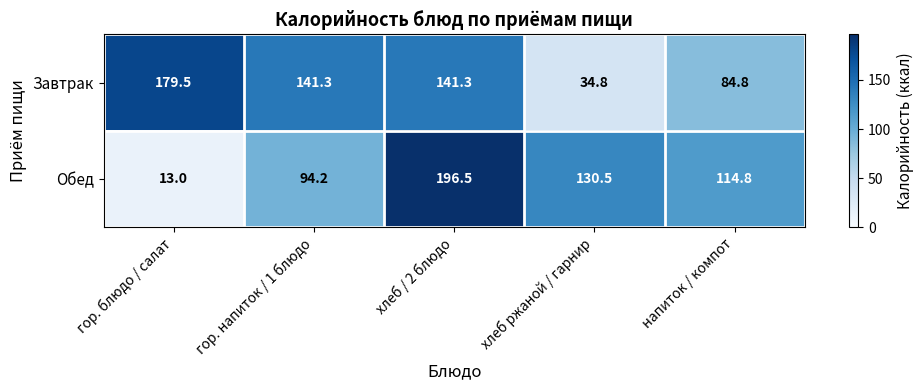

At how many categories does at least one series exceed 139?

3